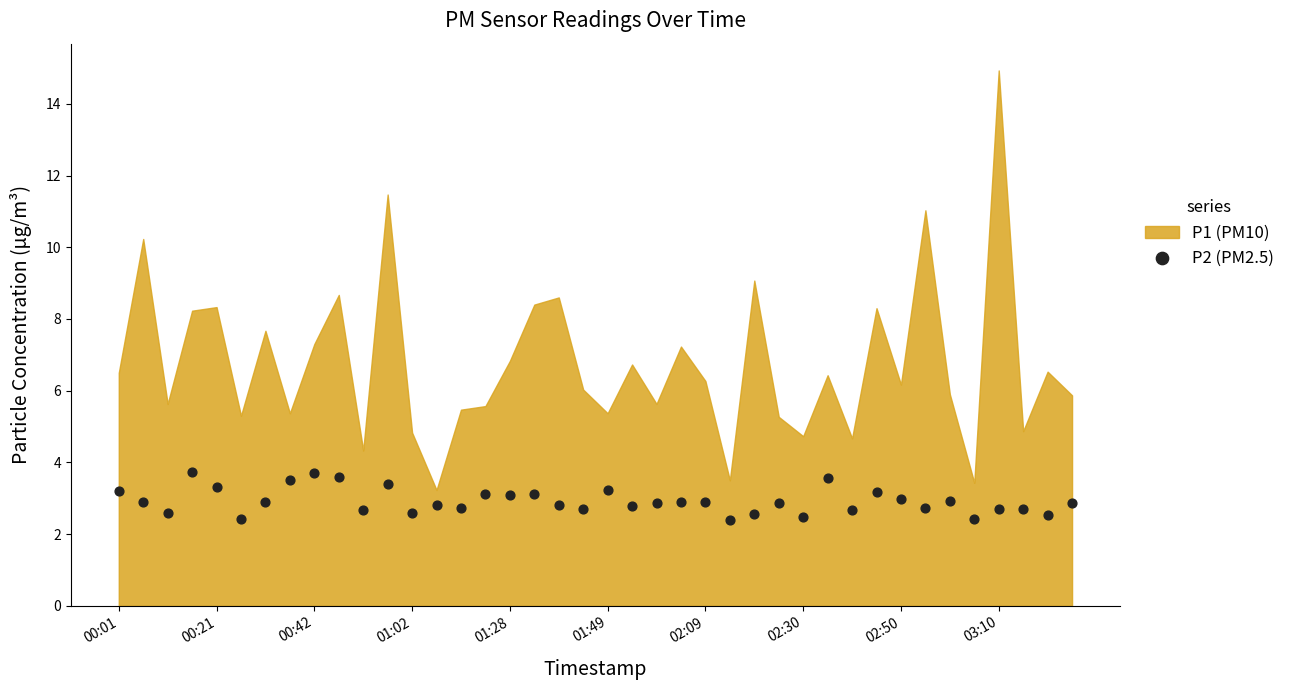

What is the range of Y values (max minus min)?

1.3